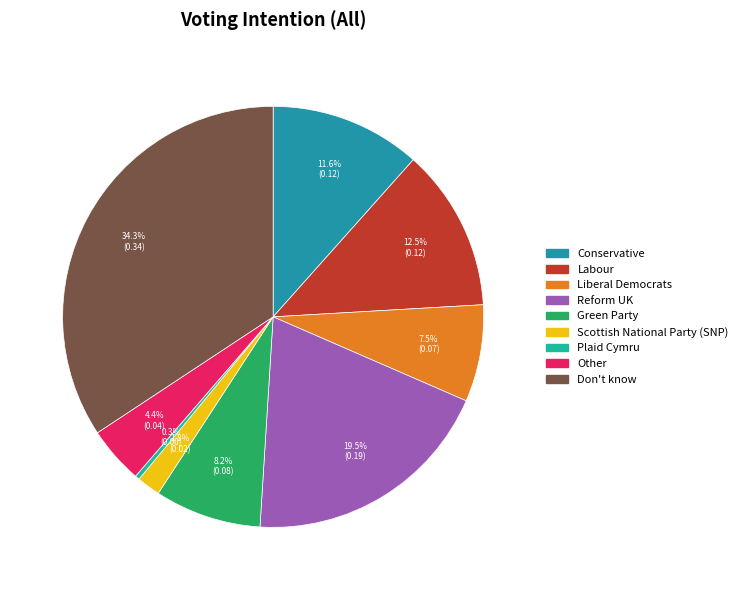

Rank the categories by value from highest to lowest.

Don't know, Reform UK, Labour, Conservative, Green Party, Liberal Democrats, Other, Scottish National Party (SNP), Plaid Cymru